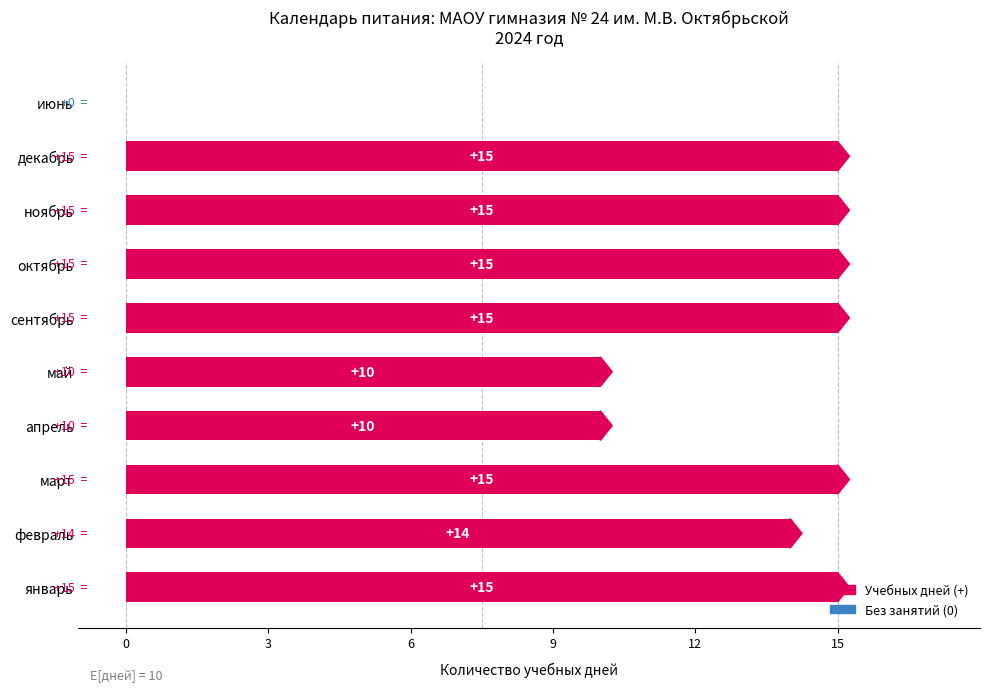

What is the sum of all values?

124